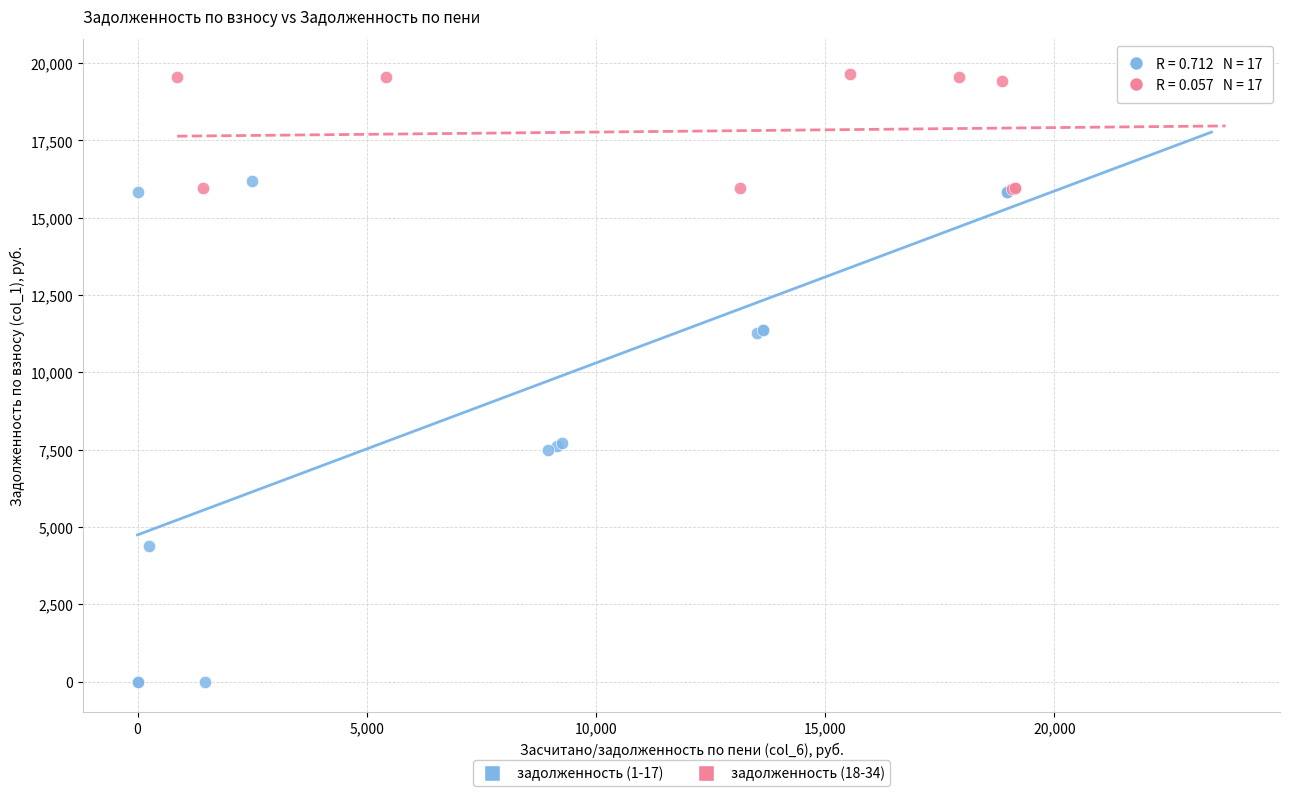

Which series has the largest Y range (max minus min)?

задолженность (1-17)